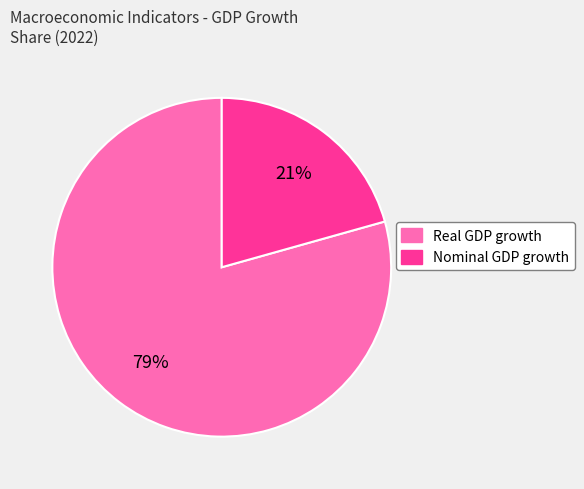

Which category has the biggest portion of the pie?

Real GDP growth